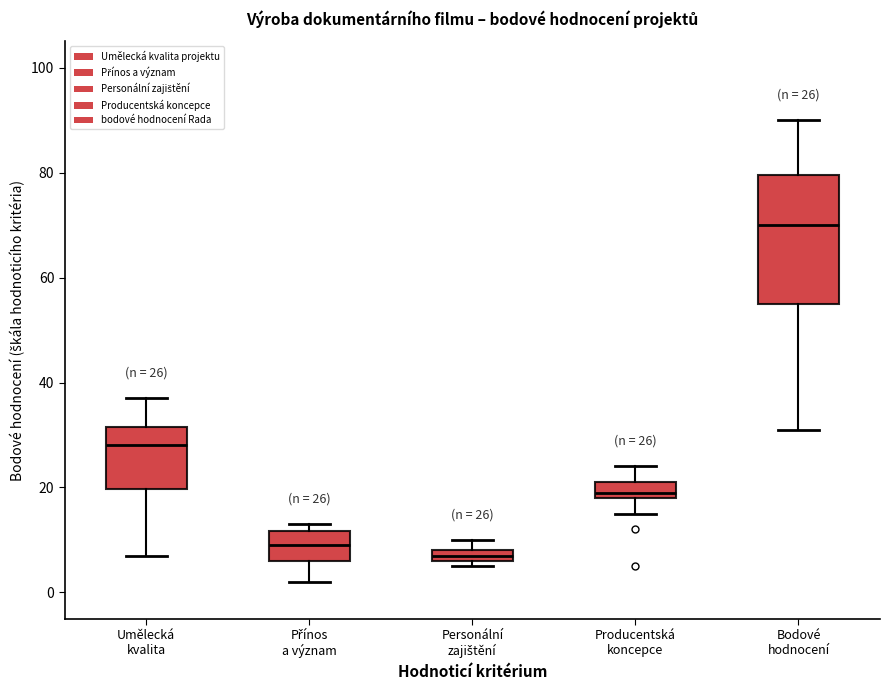

Which box's median line is the lowest?

Personální zajištění